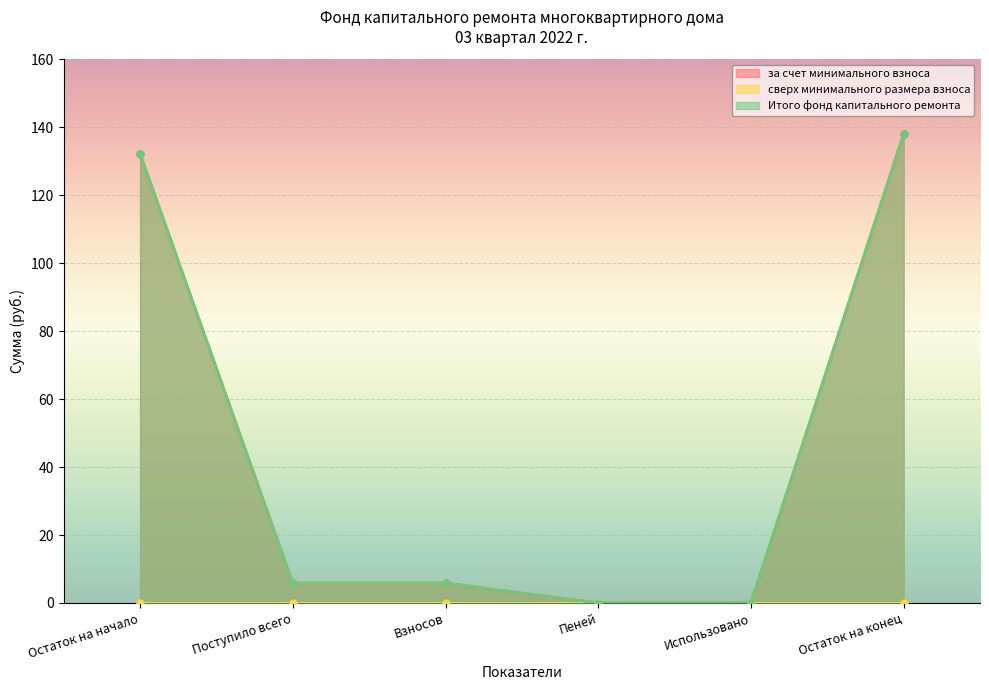

Which has a higher value, Поступило всего or Остаток на начало?

Остаток на начало